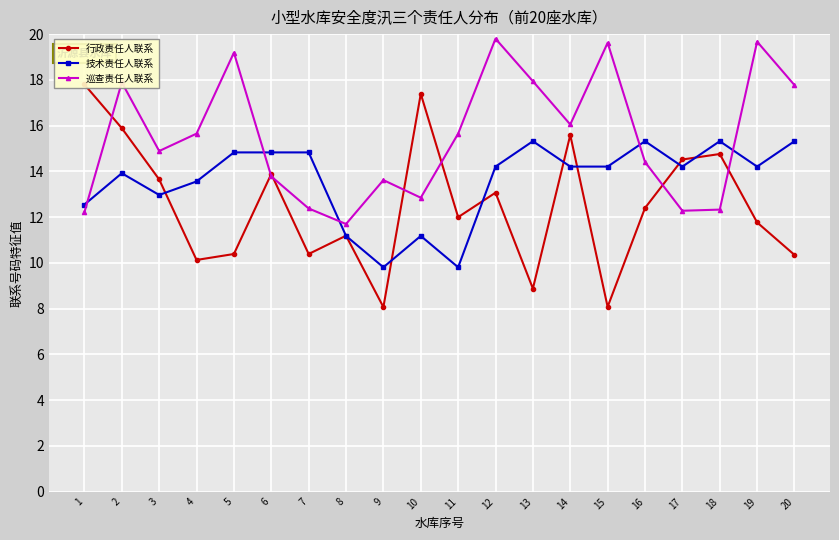

List the labels in order of 行政责任人联系 value, largest first.

1, 10, 2, 14, 18, 17, 6, 3, 12, 16, 11, 19, 8, 5, 7, 20, 4, 13, 15, 9